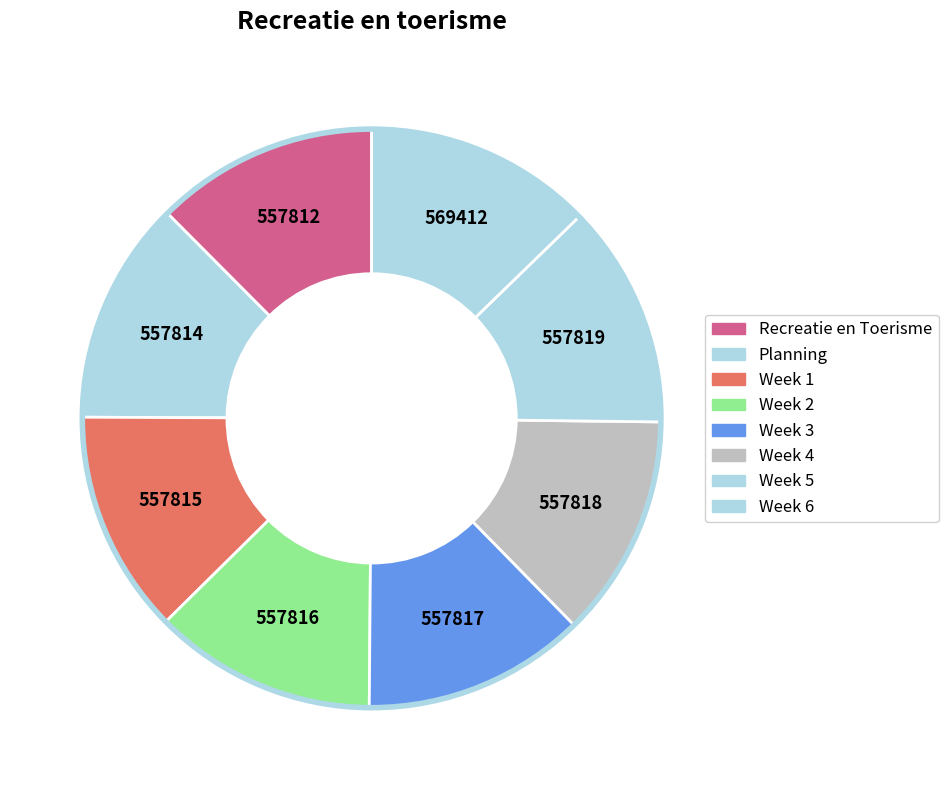

Count the number of slices in the pie.

8